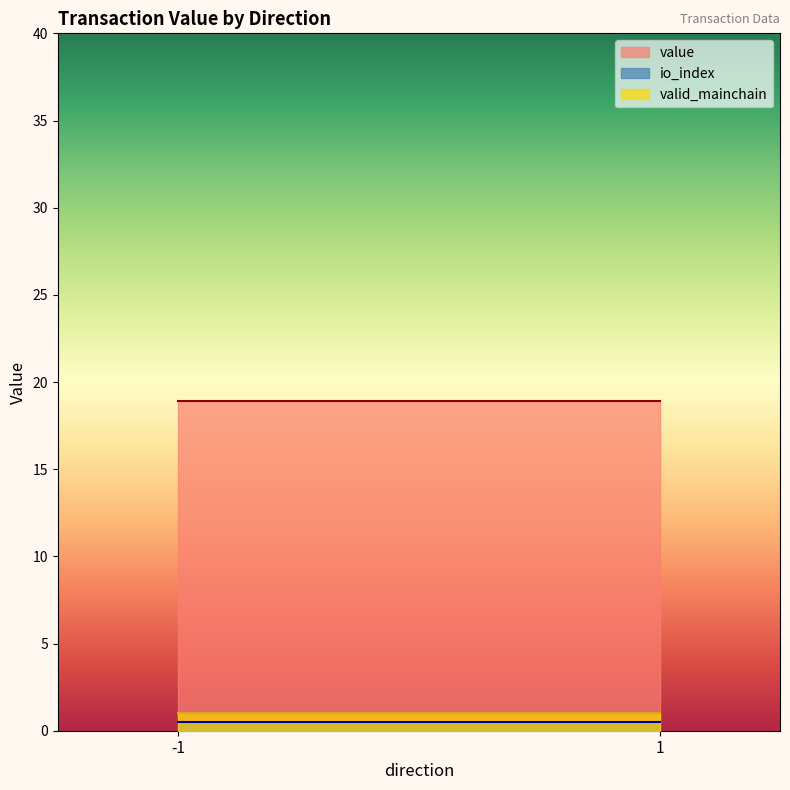

Reading left to right, list all the values displayed in this chart.

io_index: -1=0.5	1=0.5
value: -1=18.9	1=18.9
valid_mainchain: -1=1.0	1=1.0